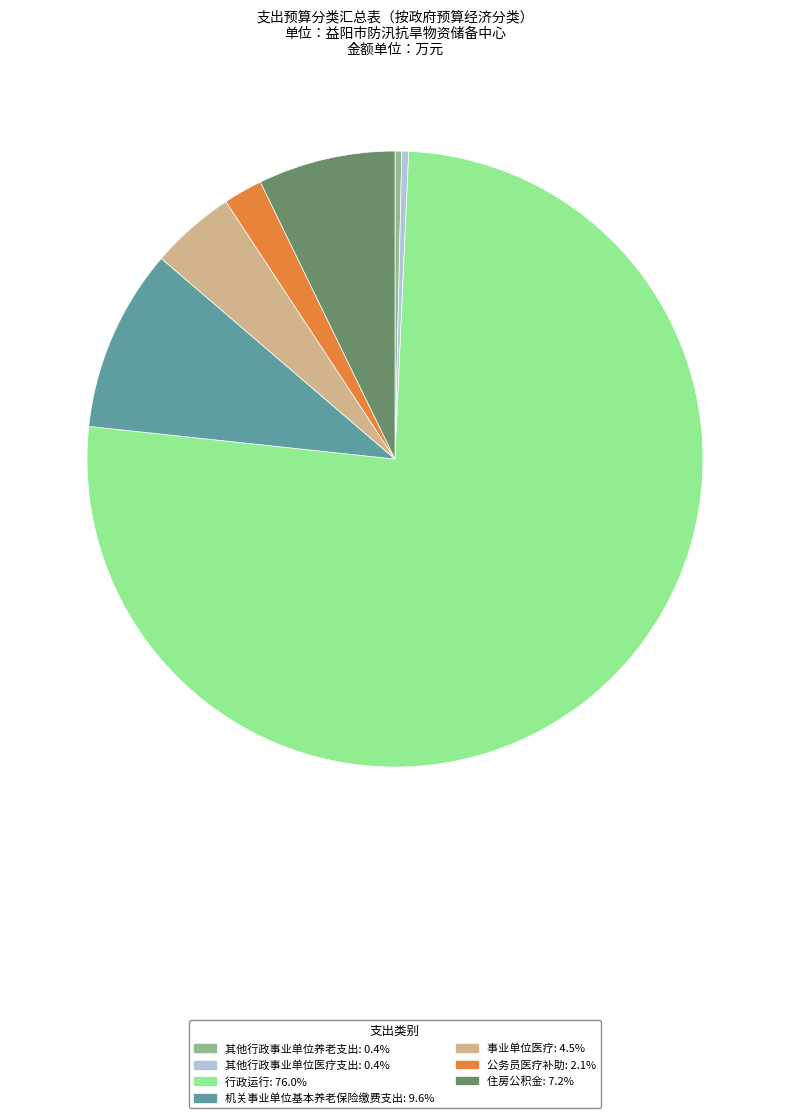

Count the number of slices in the pie.

7